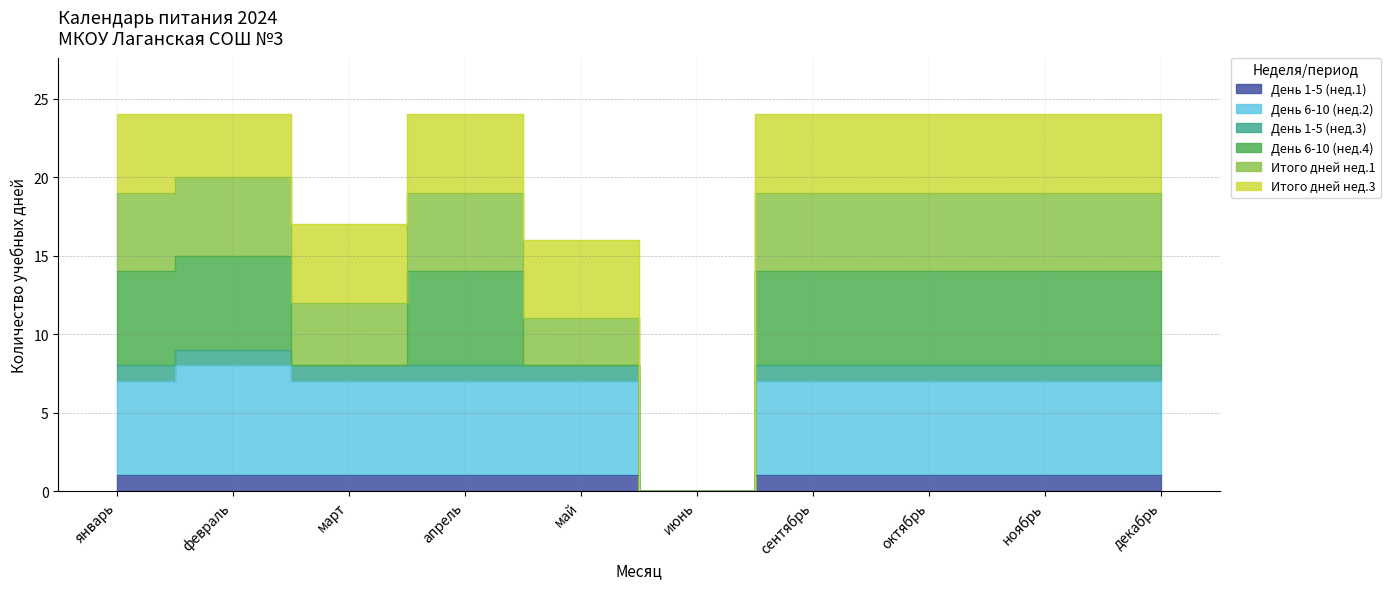

True or false: День 1-5 (нед.1) and Итого дней нед.1 cross at least once.

False